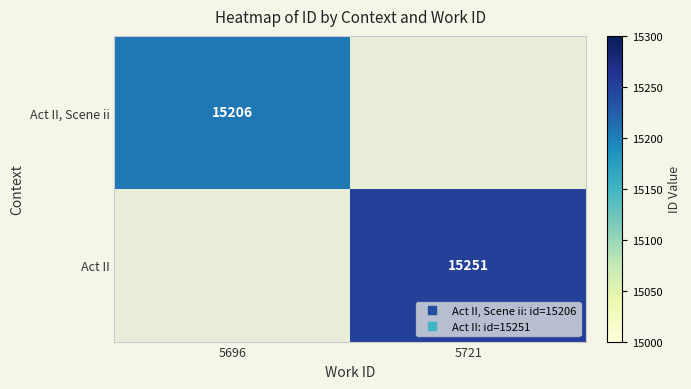

Which label corresponds to the smallest value in the chart?

5696